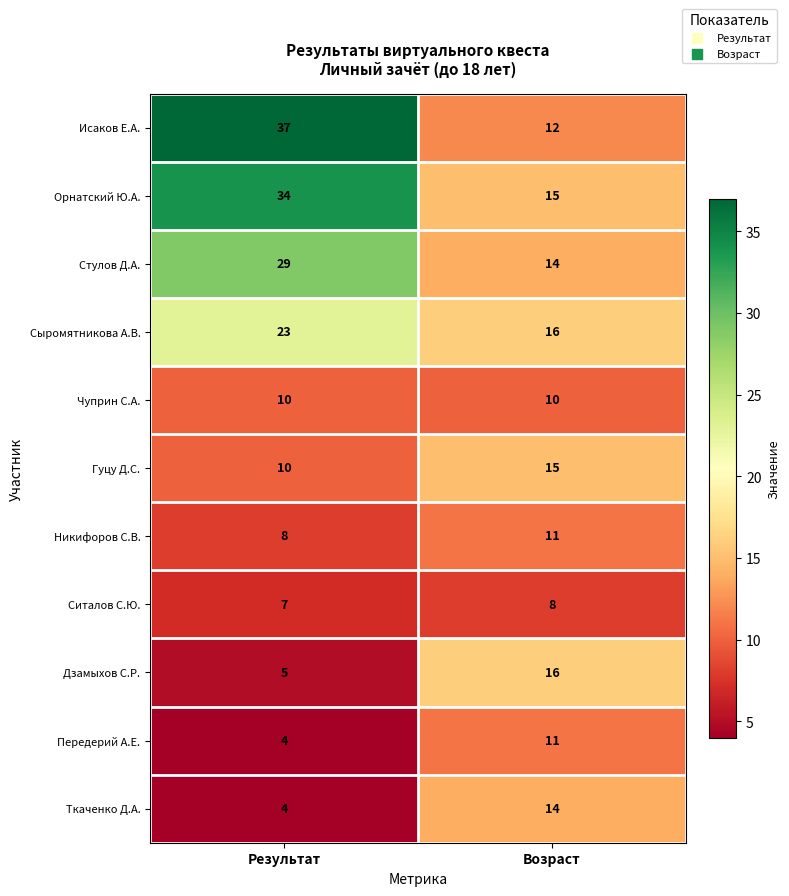

Which label corresponds to the smallest value in the chart?

Результат